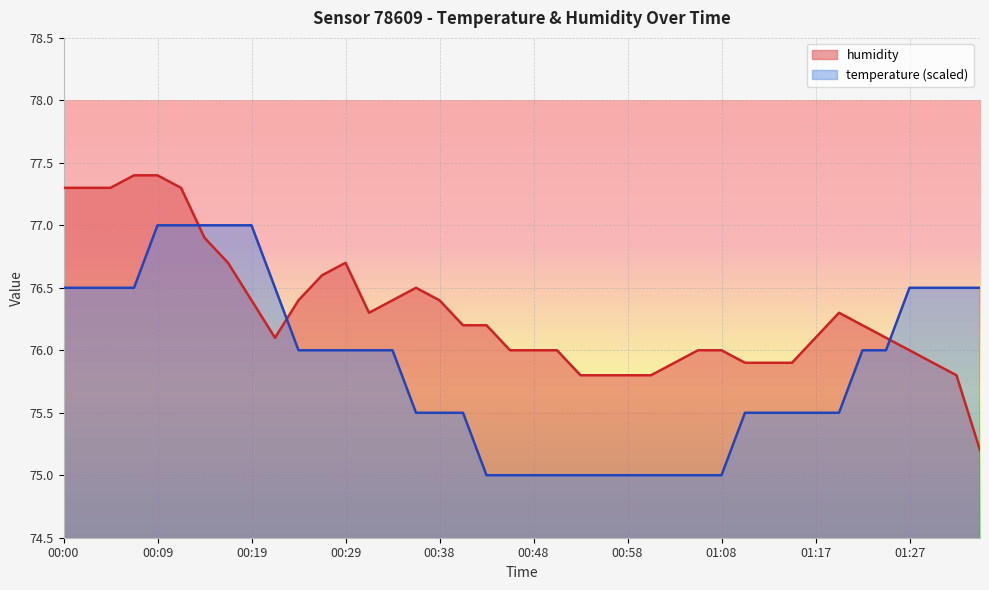

How many categories are shown in the chart?

40